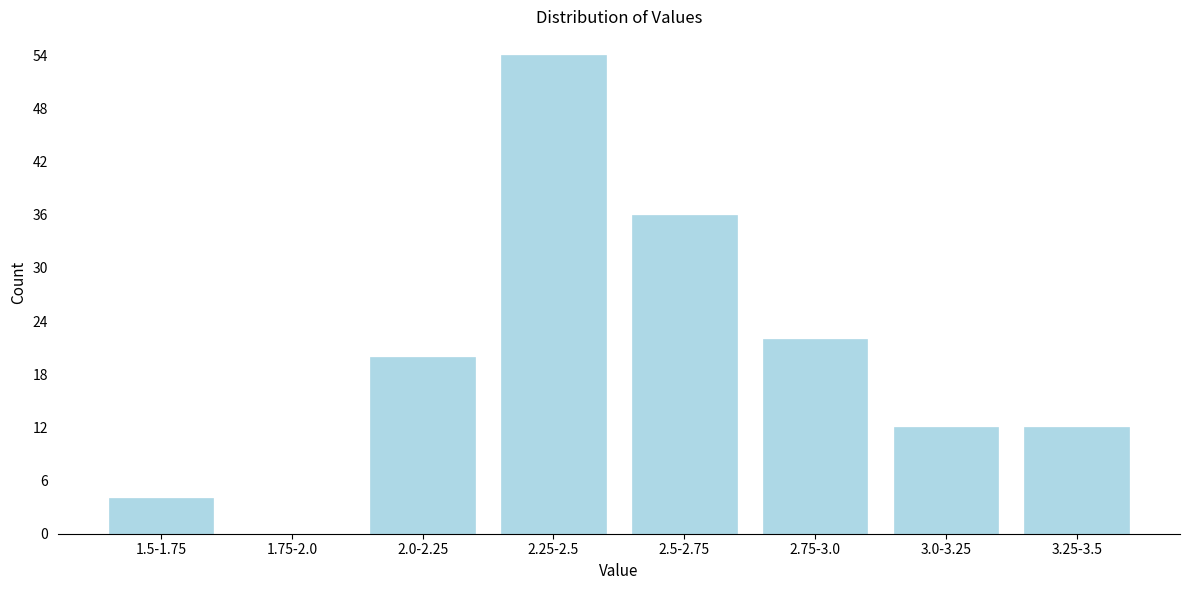

Reading right to left, transcribe all the data shown in this chart.

3.25-3.5=12	3.0-3.25=12	2.75-3.0=22	2.5-2.75=36	2.25-2.5=54	2.0-2.25=20	1.75-2.0=0	1.5-1.75=4